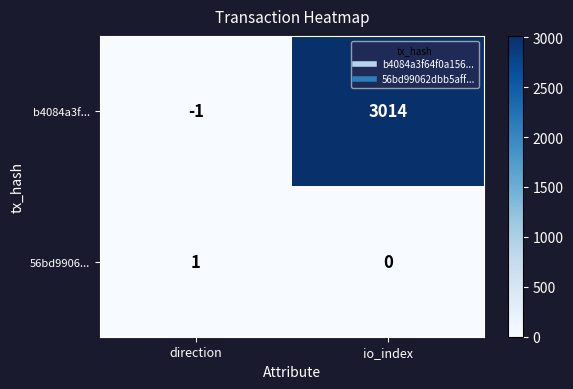

Reading left to right, transcribe all the data shown in this chart.

b4084a3f...: direction=-1	io_index=3014
56bd9906...: direction=1	io_index=0